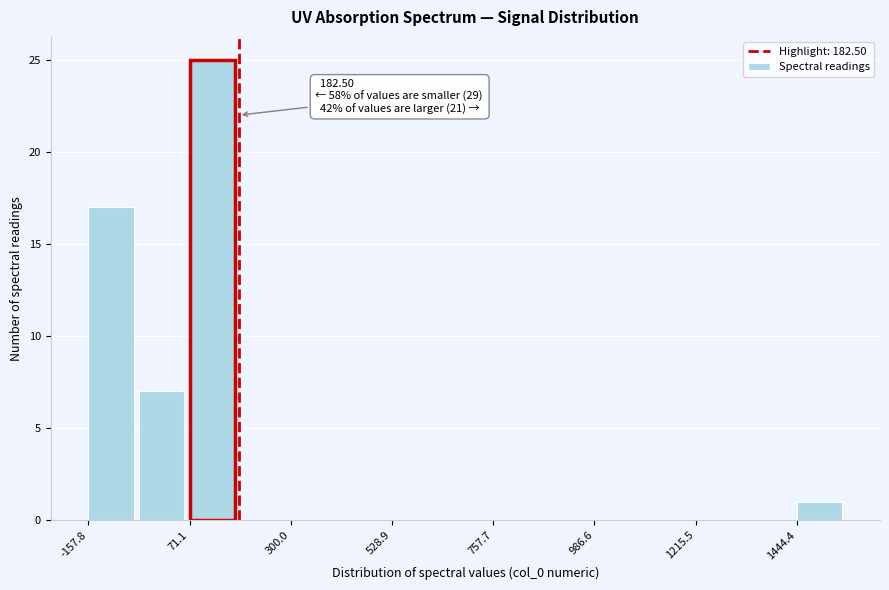

Read against the x-axis, roughly where is the centre of the tallest bar?

100